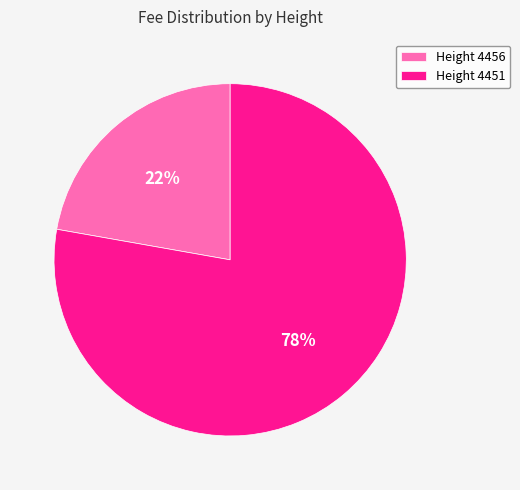

Is it true that Height 4456 is 15% of the pie?

False